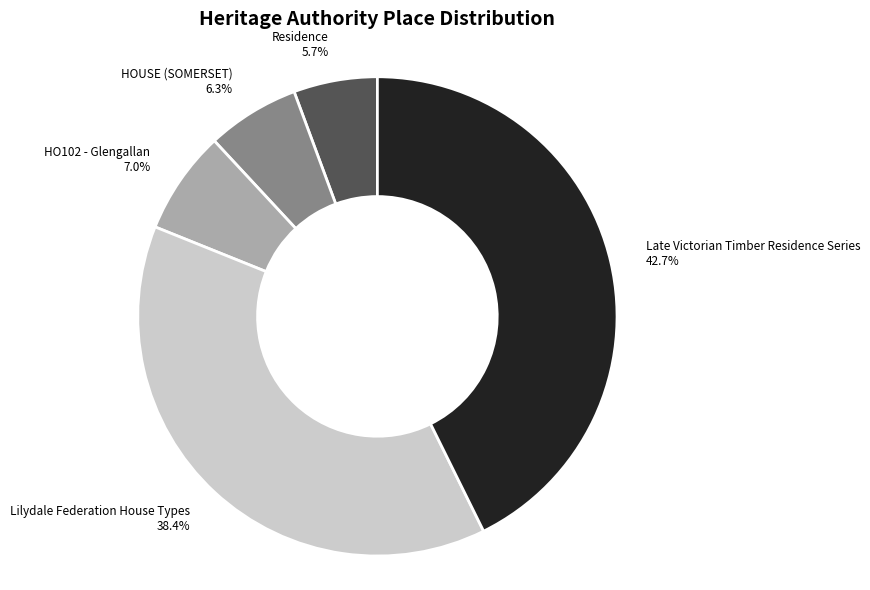

Which has a higher value, HO102 - Glengallan or Lilydale Federation House Types?

Lilydale Federation House Types